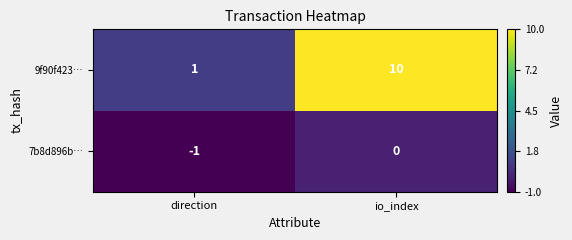

Which category has the highest value in the 9f90f423… series?

io_index